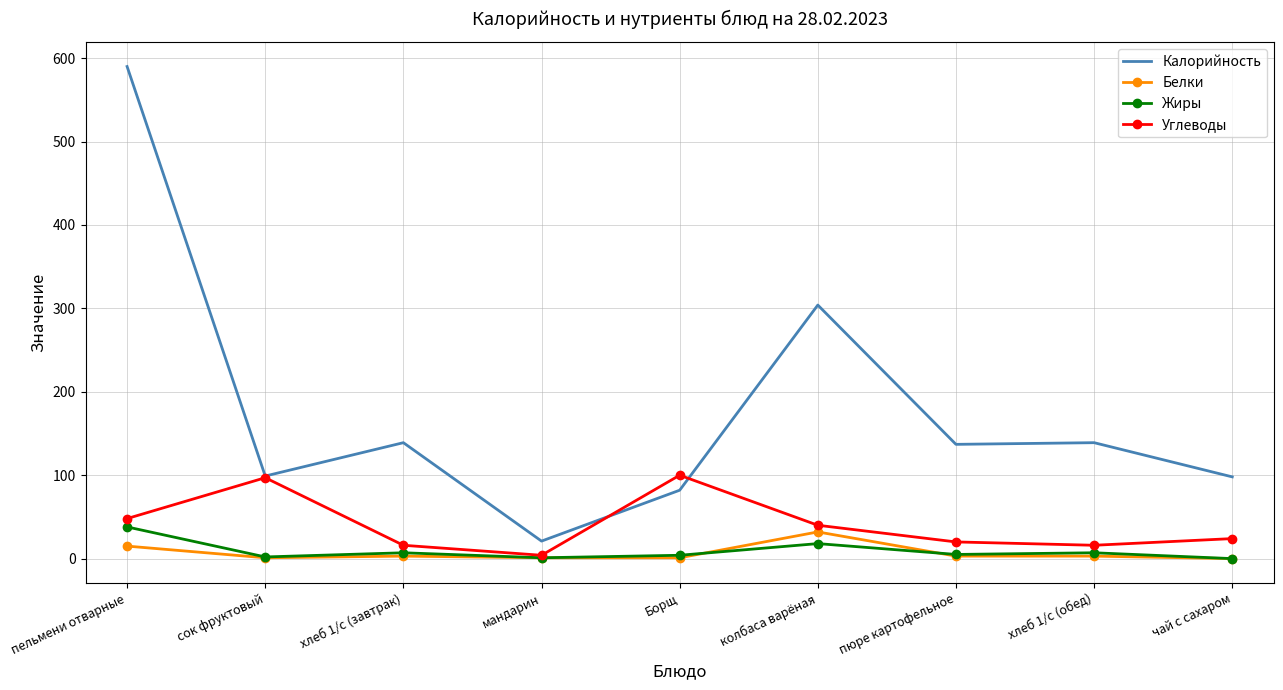

What is the highest value of the Белки series?

32